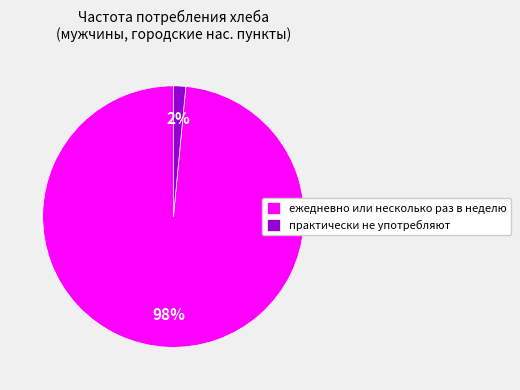

Count the number of slices in the pie.

2